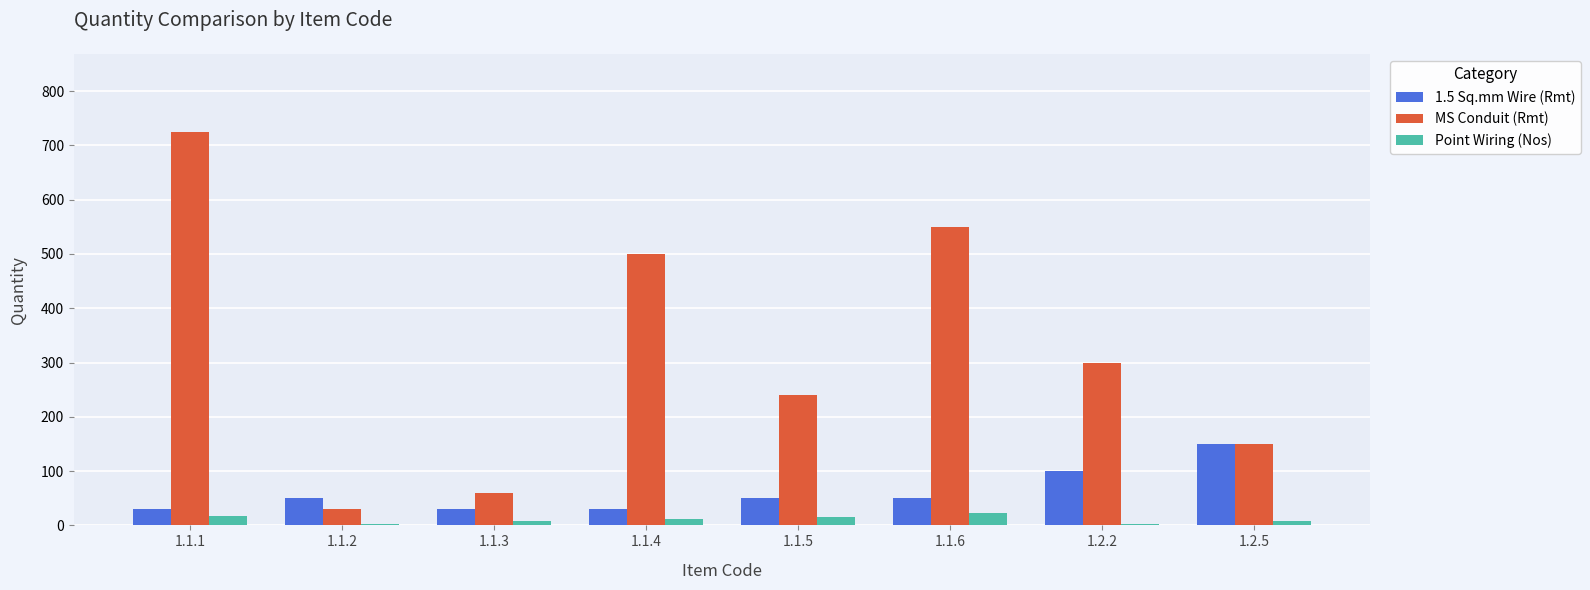

The value of 1.5 Sq.mm Wire (Rmt) at 1.2.2 is 100. True or false?

True